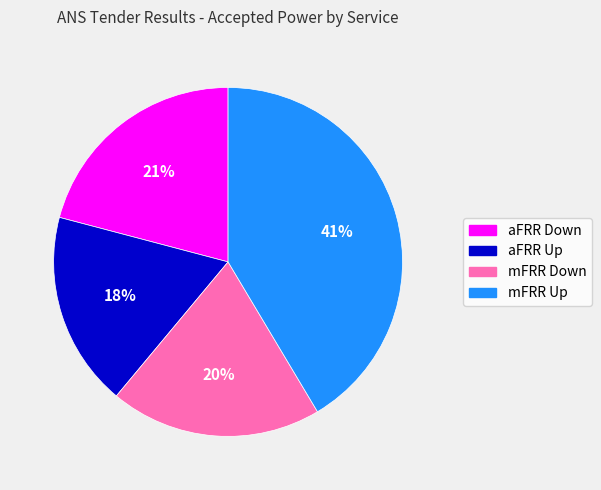

What percentage is the mFRR Up slice, to the nearest percent?

41%